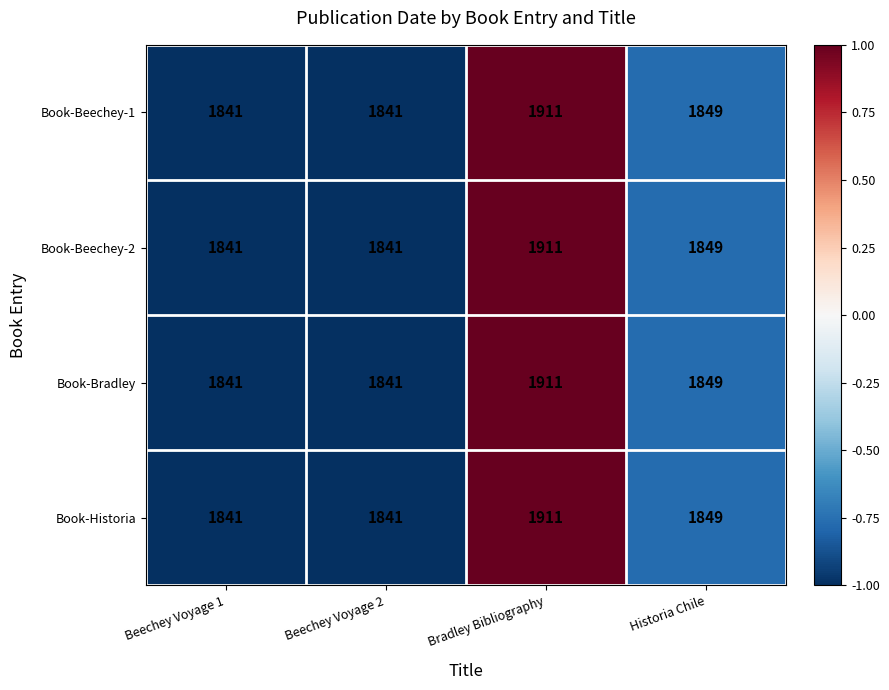

The value of Book-Bradley at Beechey Voyage 2 is 1841. True or false?

True